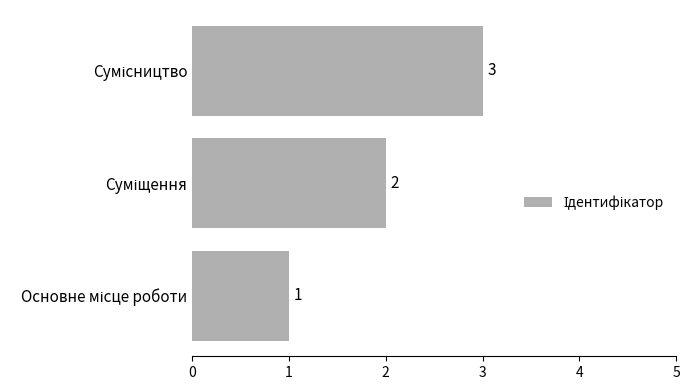

How many data points does each series have?

3